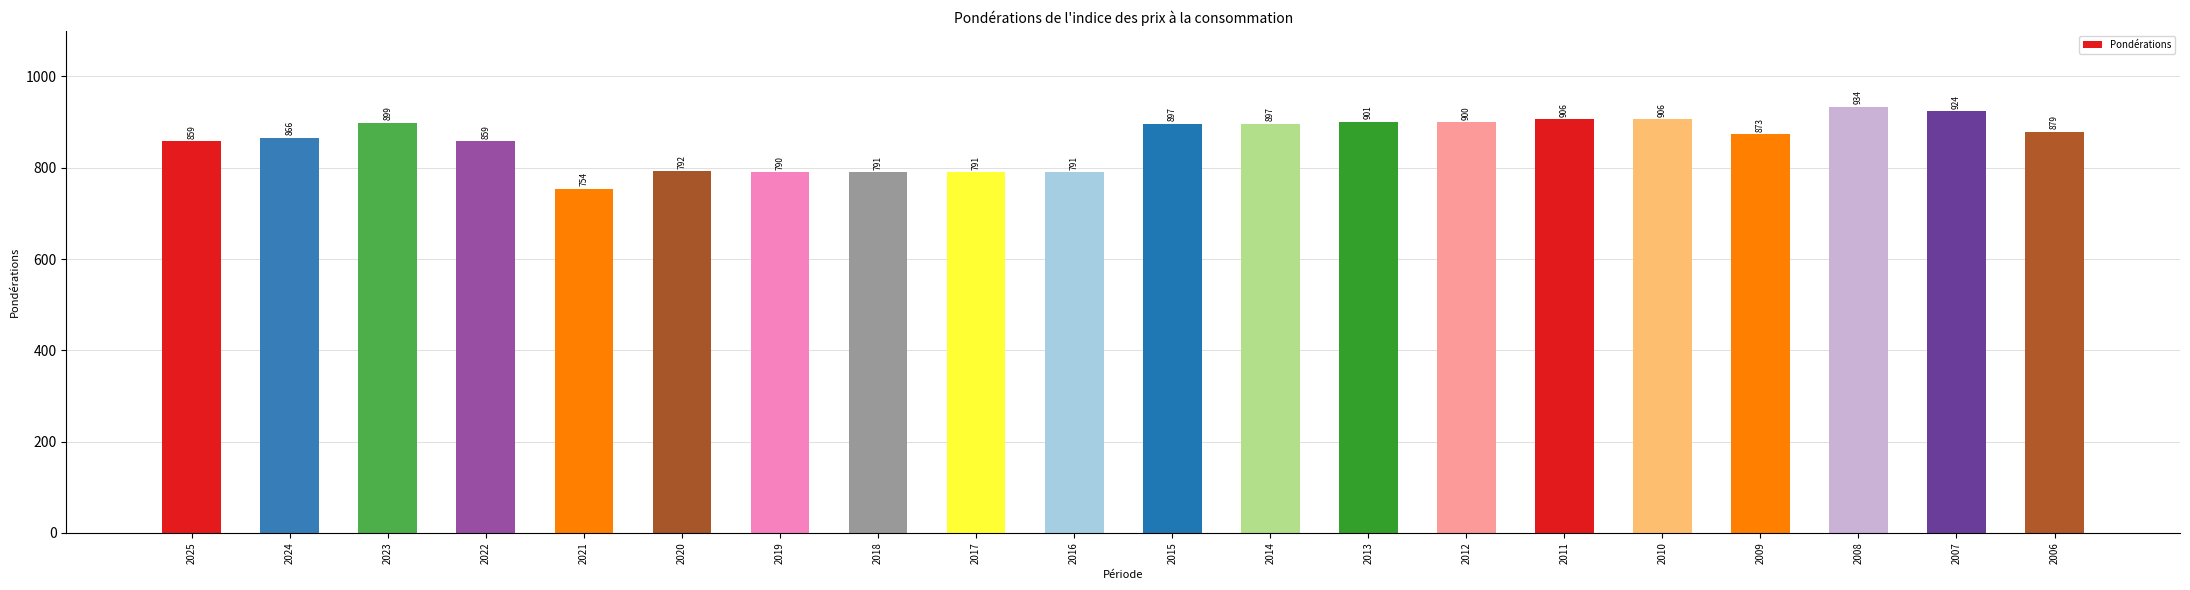

Reading left to right, list all the values displayed in this chart.

2025=859	2024=866	2023=899	2022=859	2021=754	2020=792	2019=790	2018=791	2017=791	2016=791	2015=897	2014=897	2013=901	2012=900	2011=906	2010=906	2009=873	2008=934	2007=924	2006=879